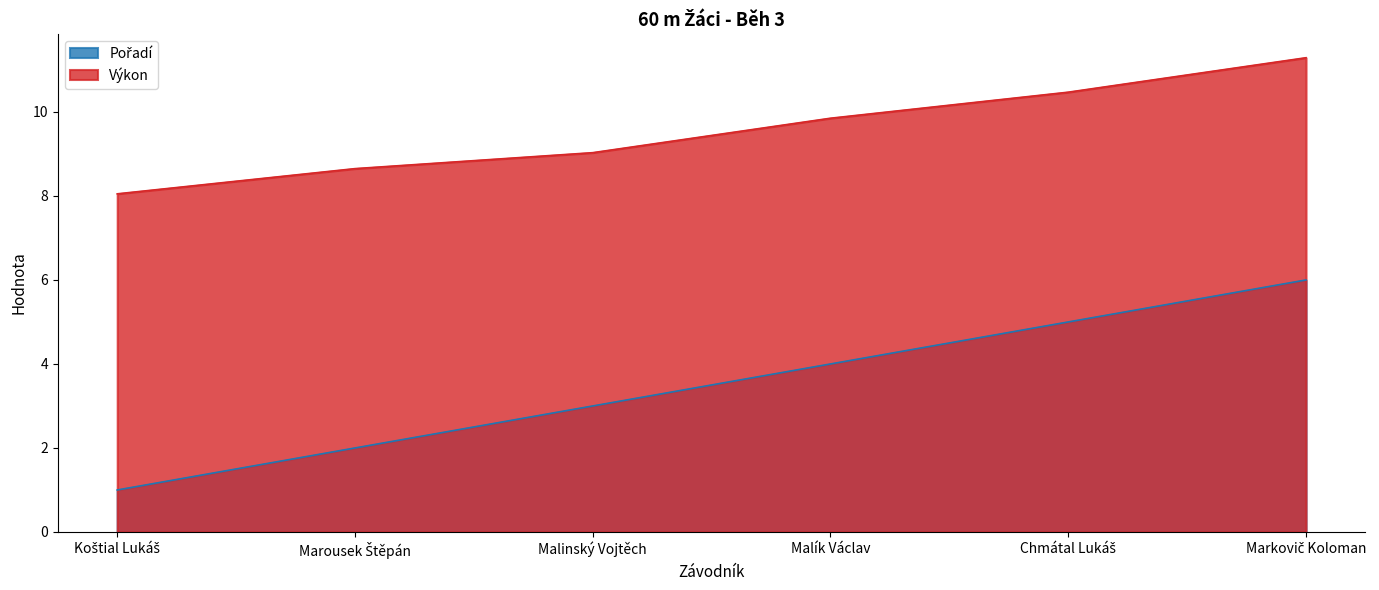

True or false: Pořadí and Výkon cross at least once.

False